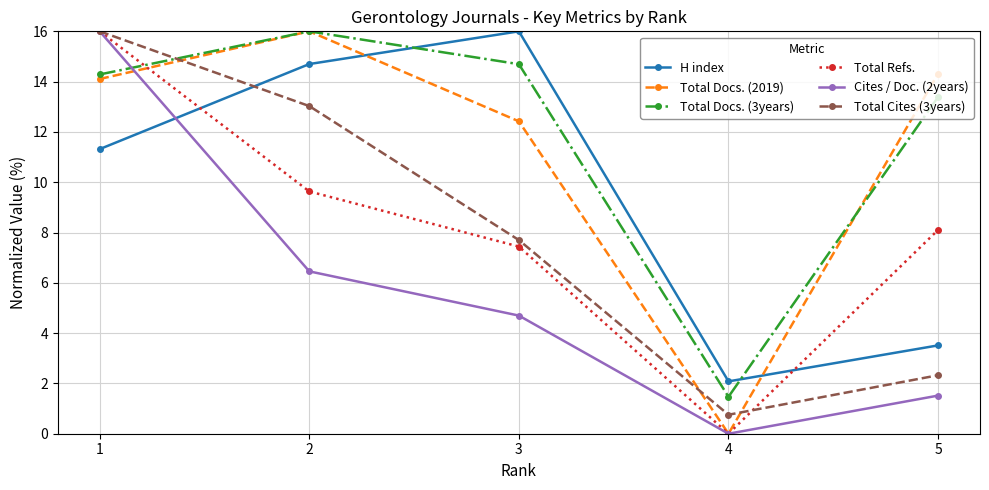

Reading right to left, what are all the values shown in this chart?

H index: 3.5	2.1	16.0	14.7	11.3
Total Docs. (2019): 14.3	0.0	12.4	16.0	14.1
Total Docs. (3years): 13.4	1.5	14.7	16.0	14.3
Total Refs.: 8.1	0.0	7.4	9.6	16.0
Cites / Doc. (2years): 1.5	0.0	4.7	6.5	16.0
Total Cites (3years): 2.3	0.8	7.7	13.0	16.0